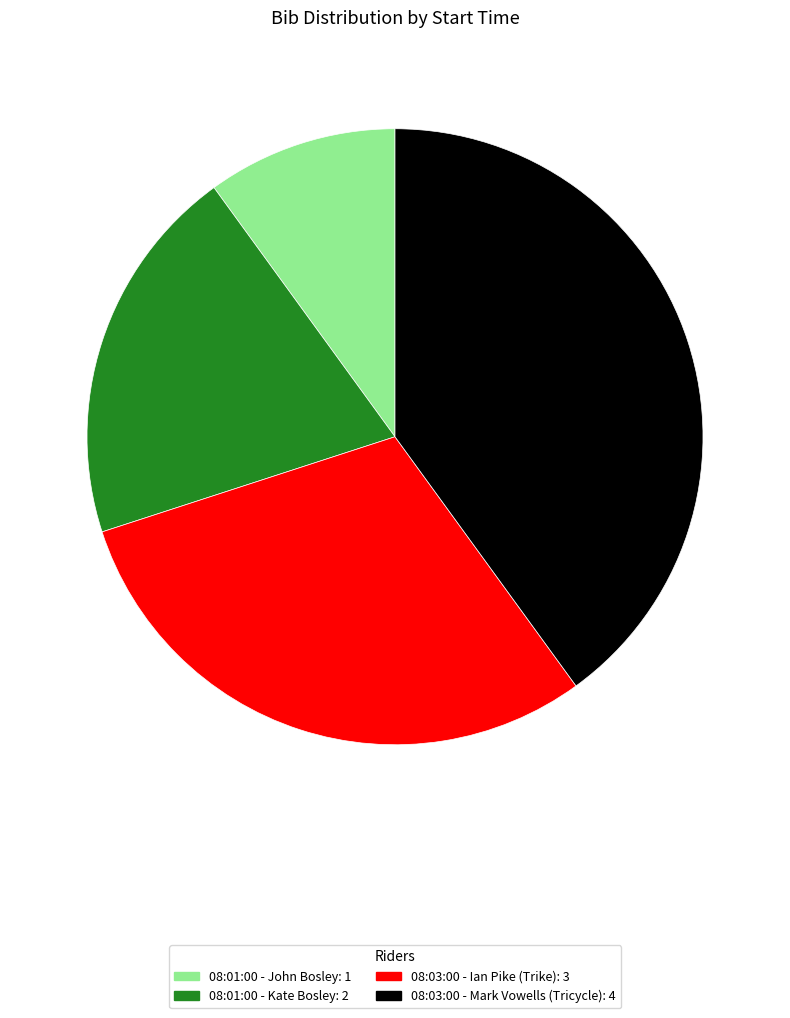

How many segments does this pie chart have?

4